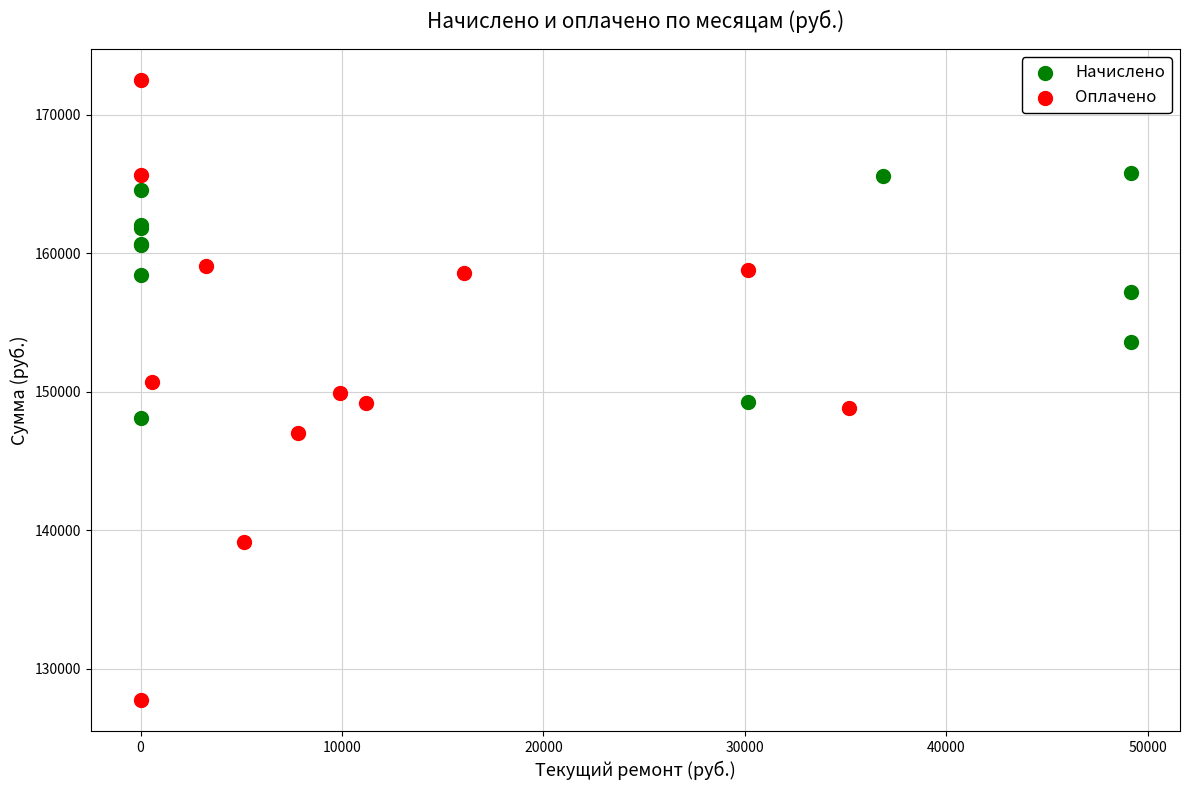

Which series contains the highest Y value?

Оплачено